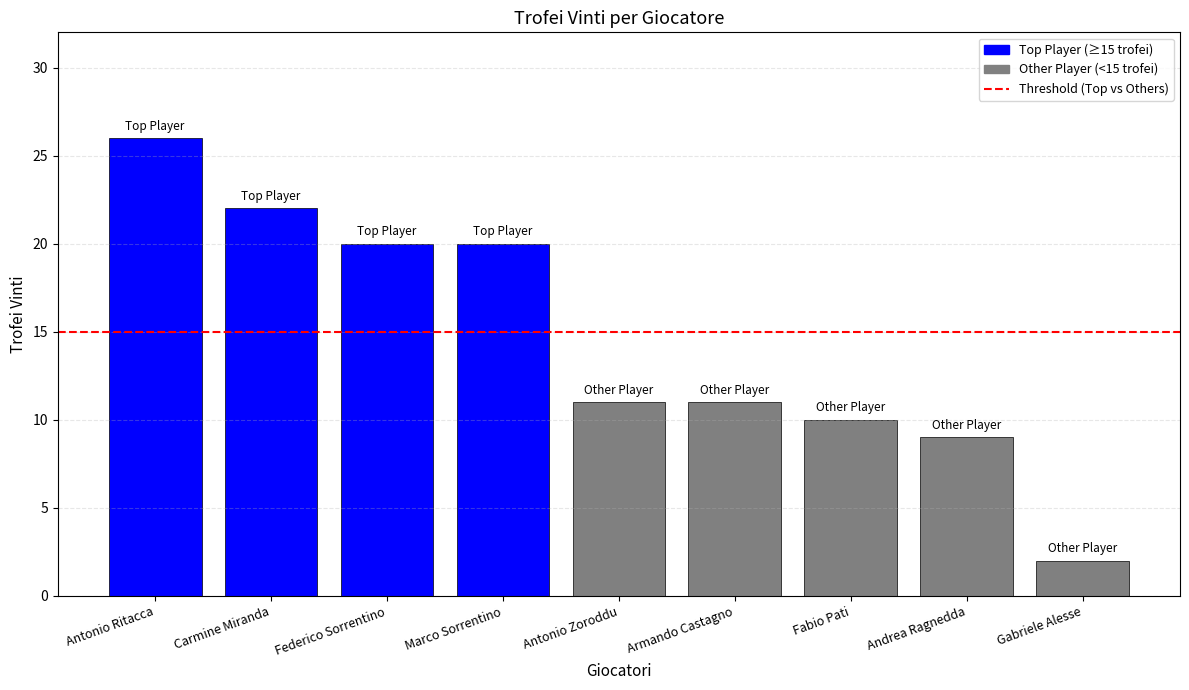

What is the label of the 9th bar from the left?

Gabriele Alesse